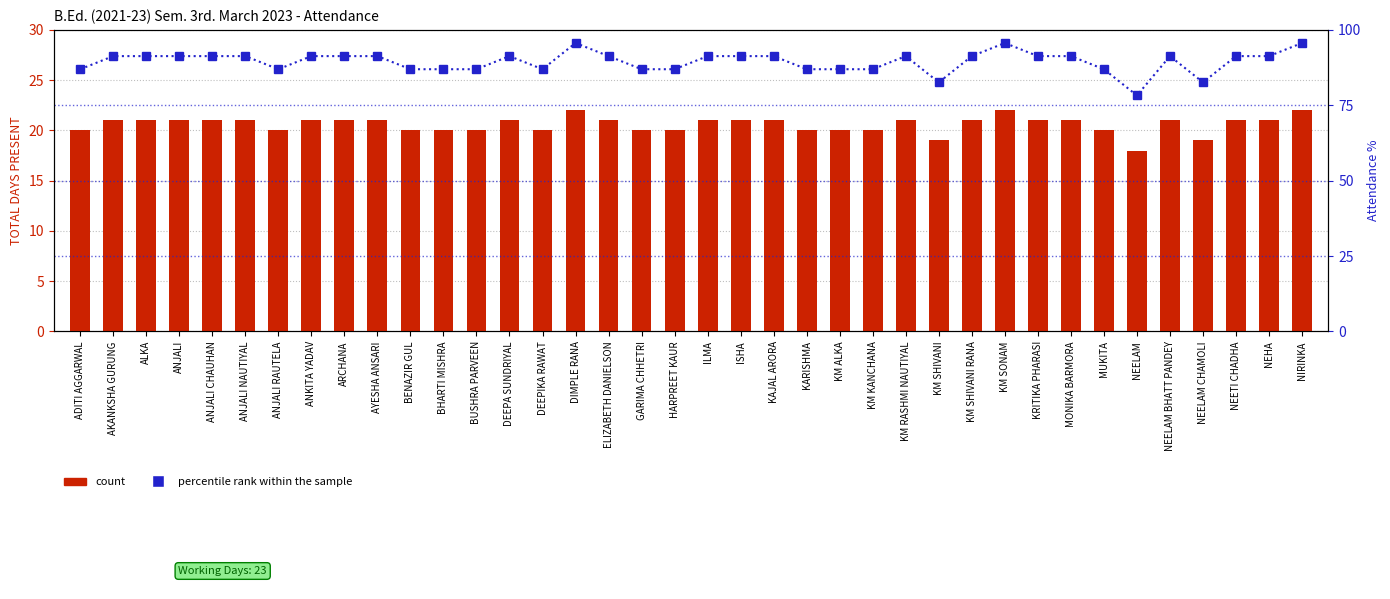

Between ANJALI CHAUHAN and AKANKSHA GURUNG, which is larger?

ANJALI CHAUHAN